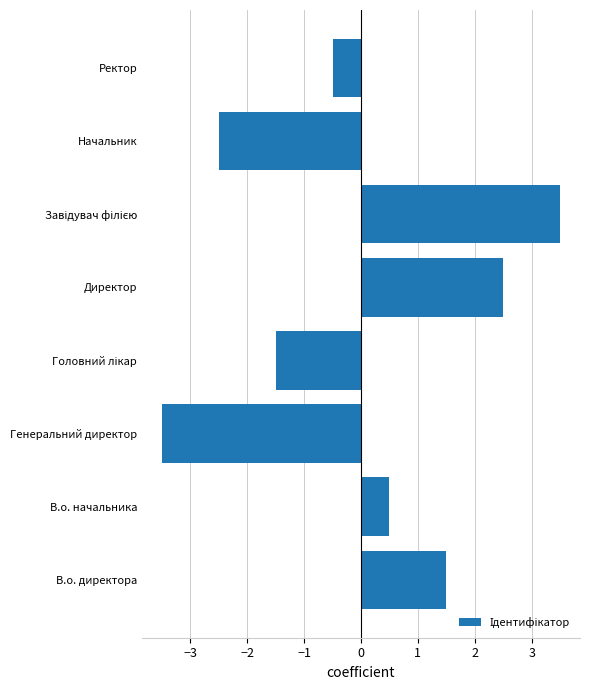

What value does the data have at В.о. начальника?

0.5